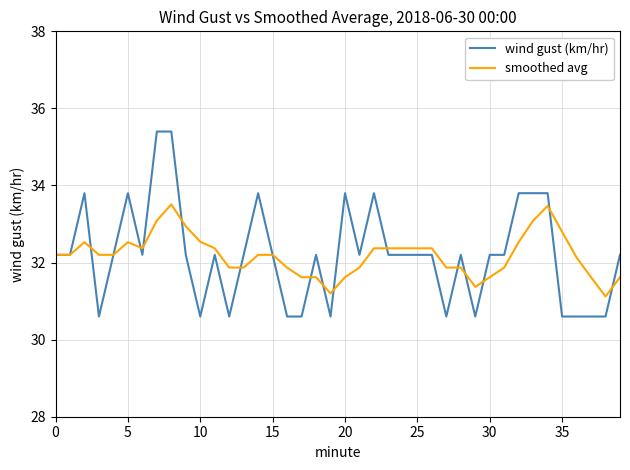

True or false: smoothed avg and wind gust (km/hr) cross at least once.

True